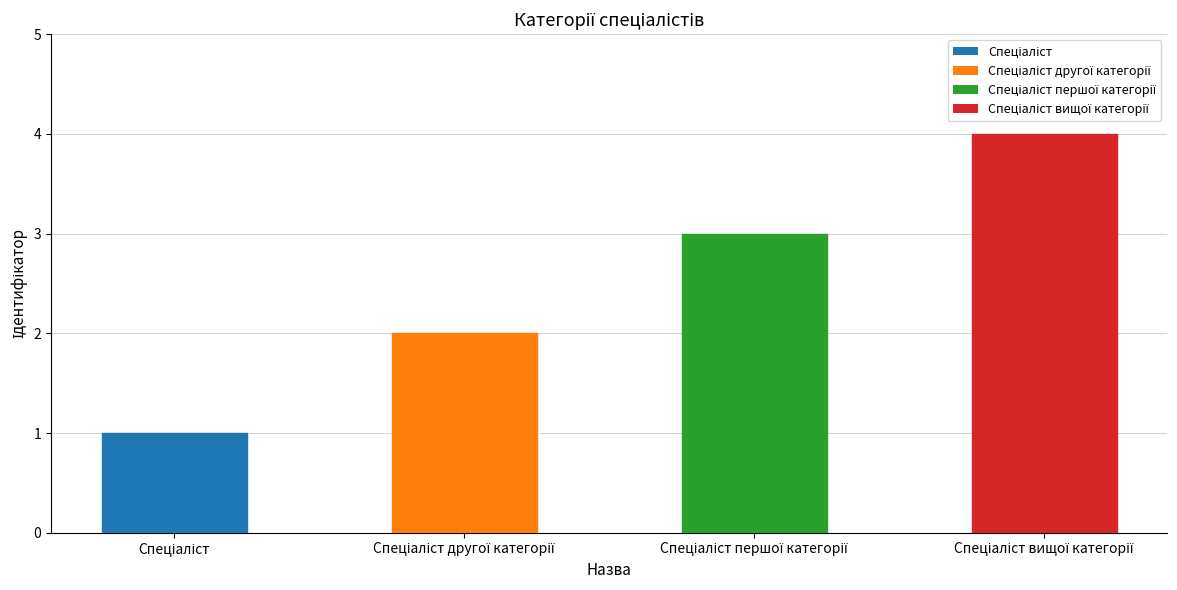

Reading left to right, transcribe all the data shown in this chart.

1	2	3	4